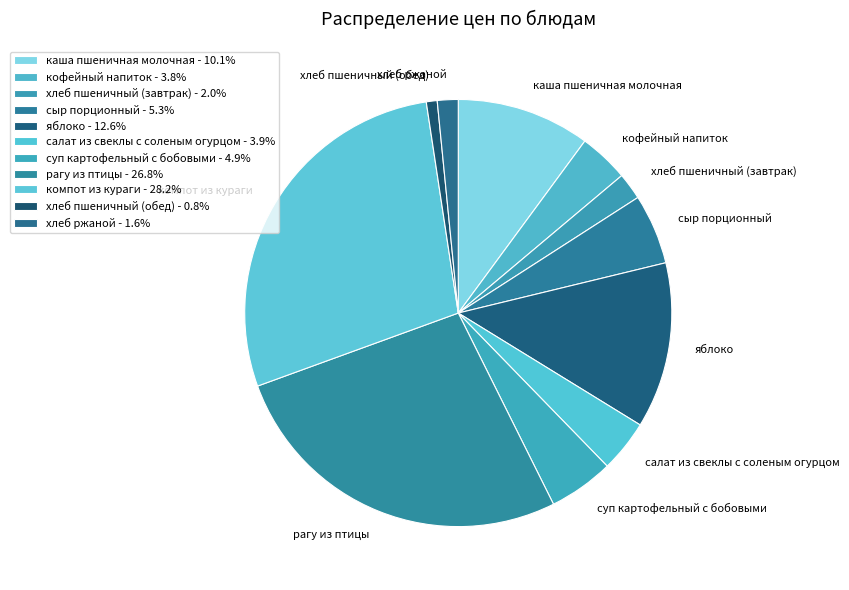

What is the largest slice in the pie chart?

компот из кураги